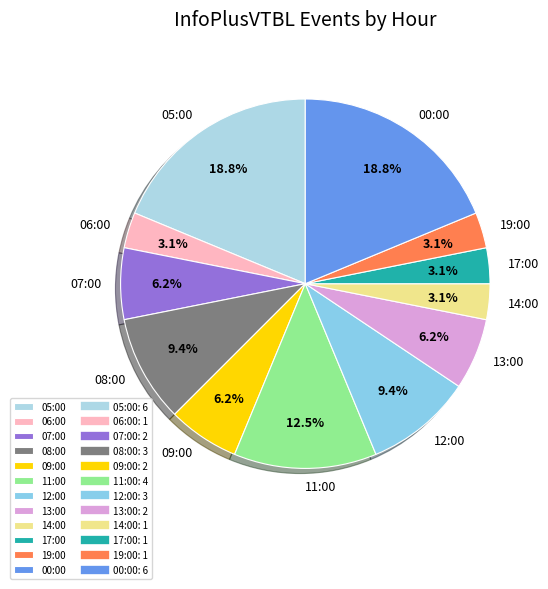

The 13:00 slice represents 6% of the pie. True or false?

True